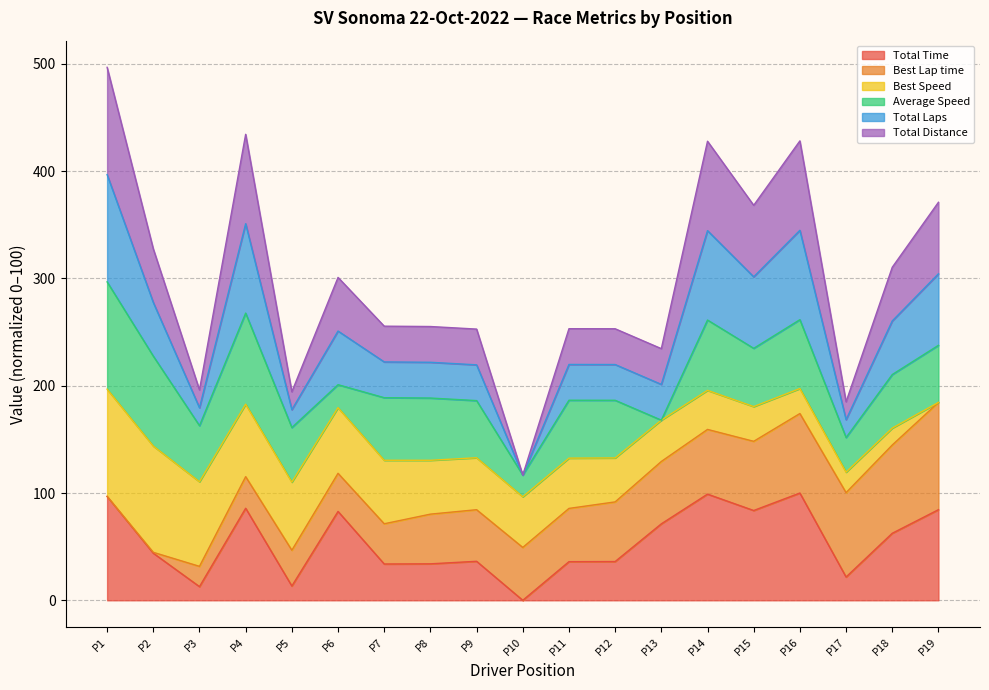

True or false: Total Laps and Total Time cross at least once.

False